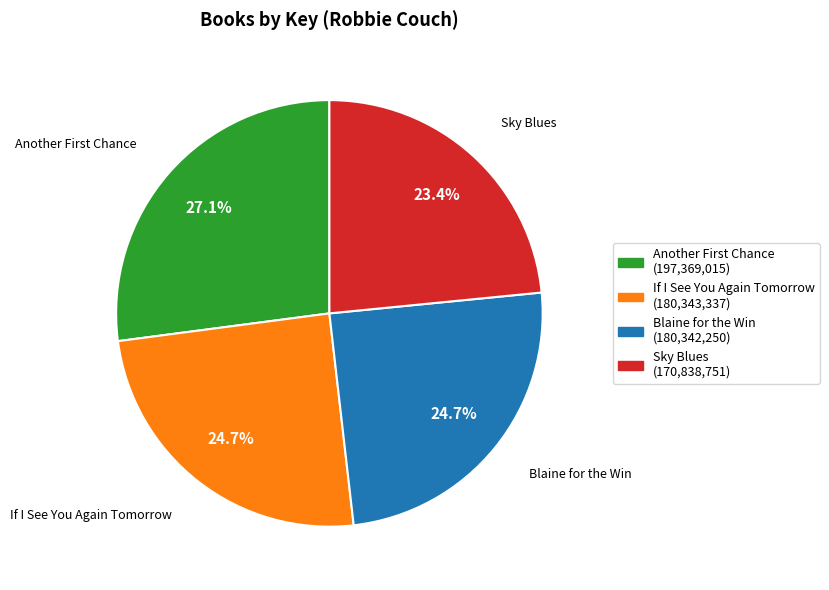

How many slices are in this pie chart?

4